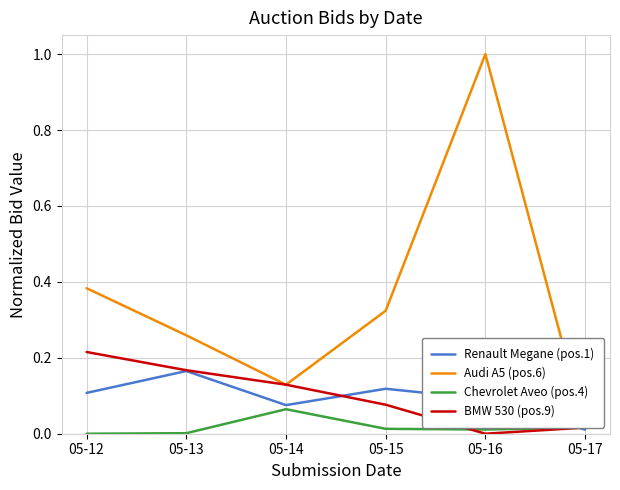

How many values in the Chevrolet Aveo (pos.4) series exceed 0?

5